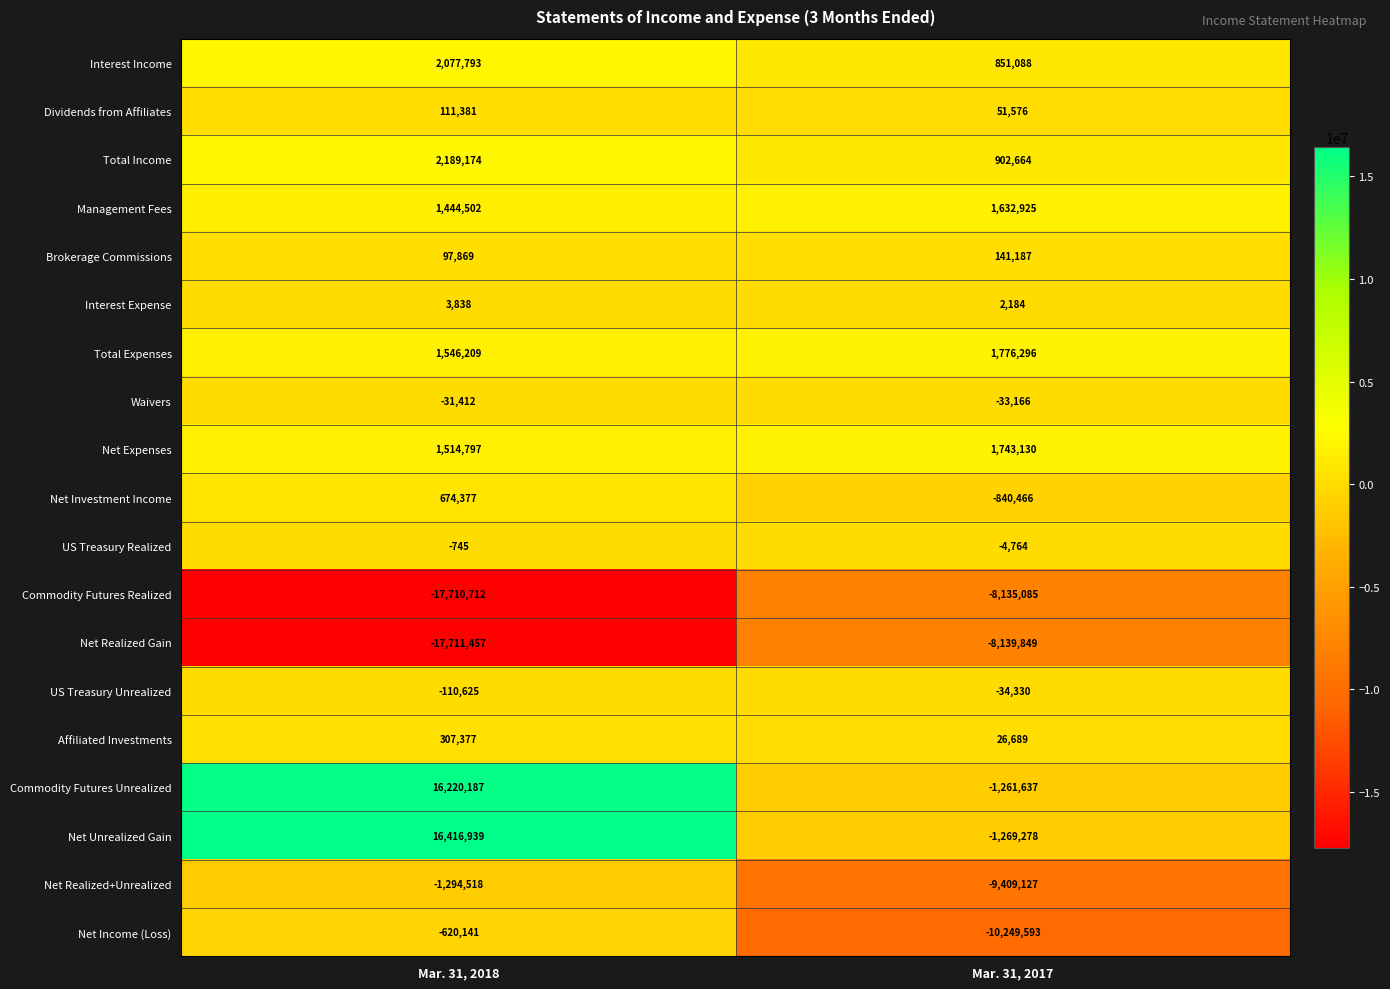

What is the difference between the maximum and minimum values in the Total Expenses series?

230087